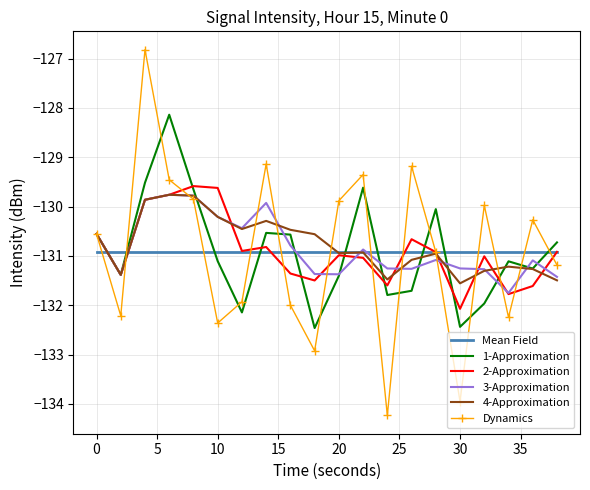

What is the minimum value shown in the chart?

-134.2